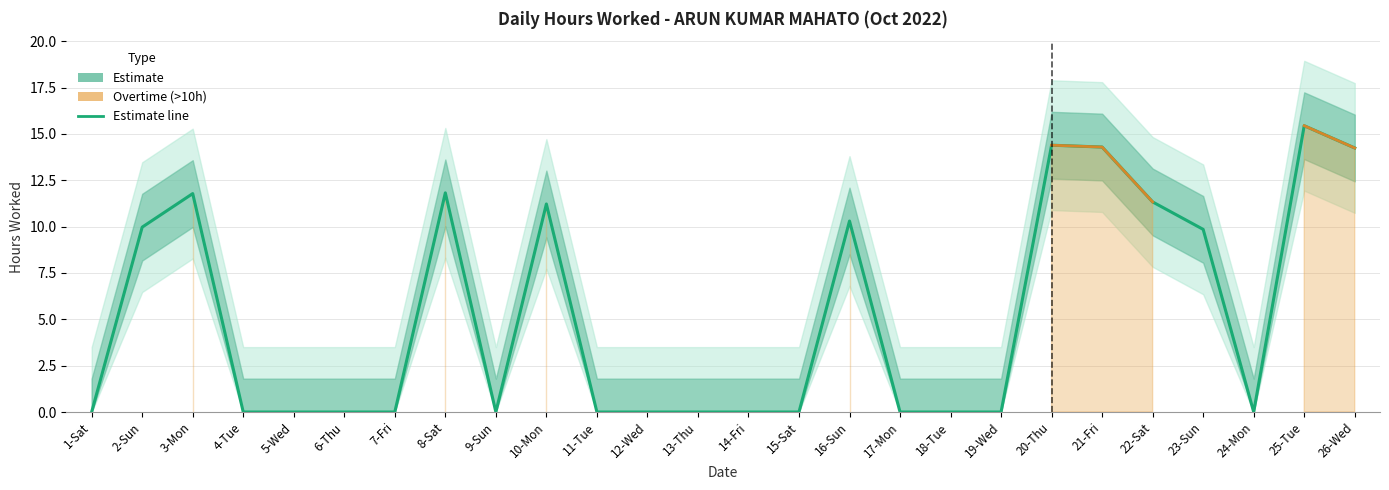

What is the label of the 6th point from the left?

6-Thu